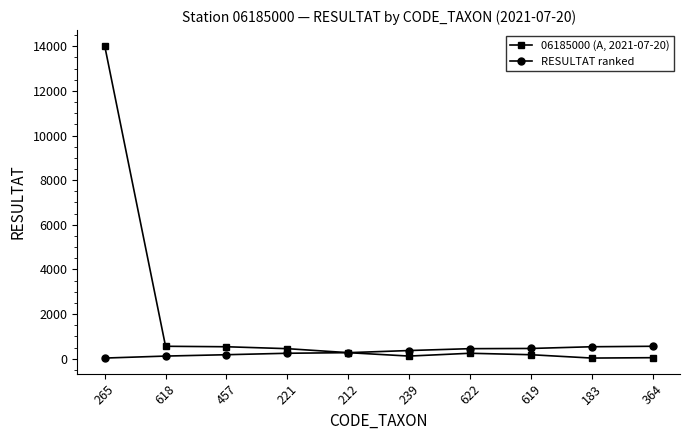

At which category is the sum across all series the highest?

265